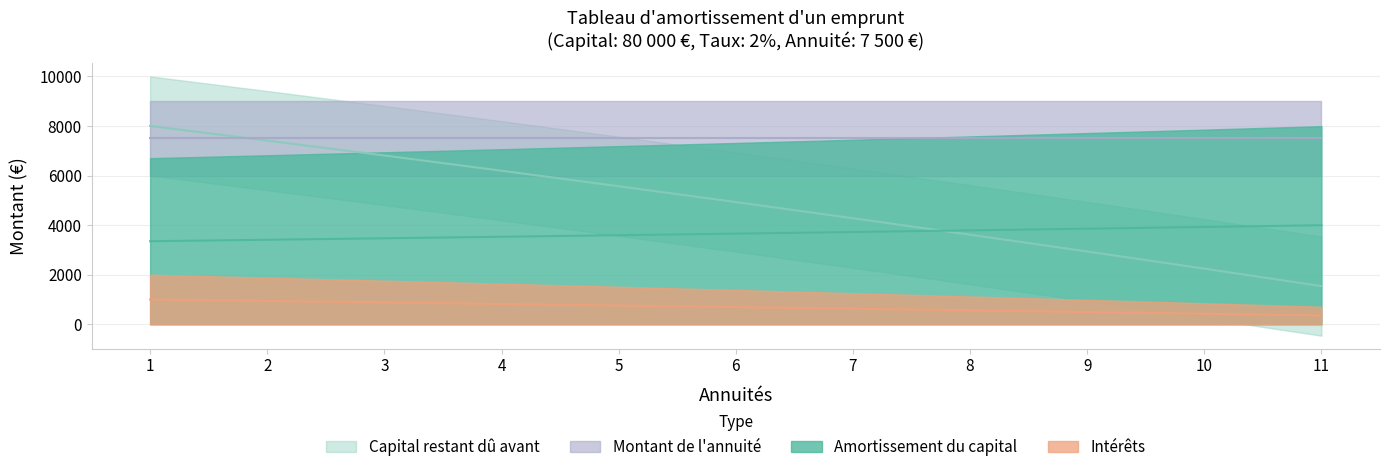

True or false: Intérêts and Capital restant dû avant intersect in this chart.

True